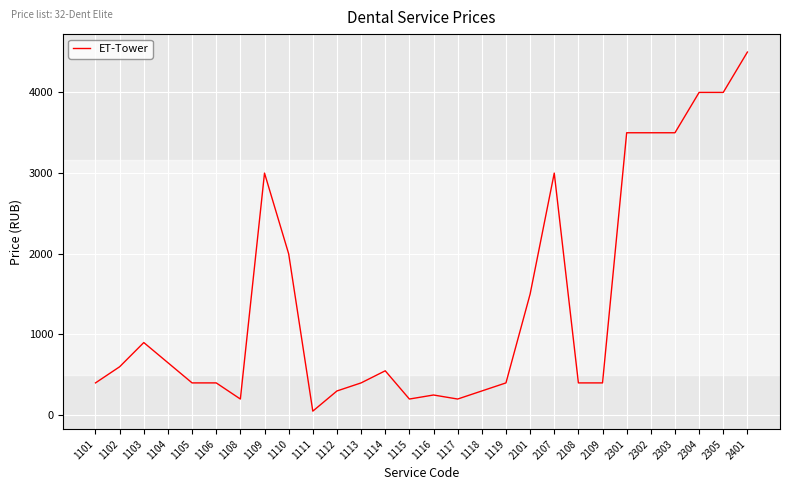

Where is the first local maximum?

1103